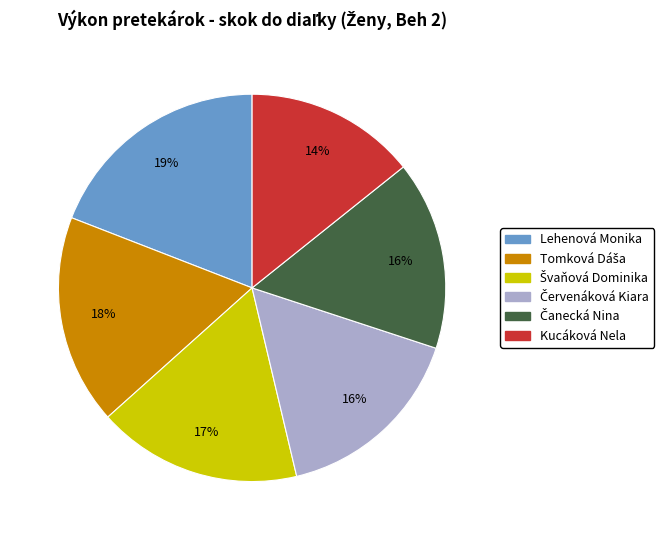

What percentage is the Lehenová Monika slice, to the nearest percent?

19%